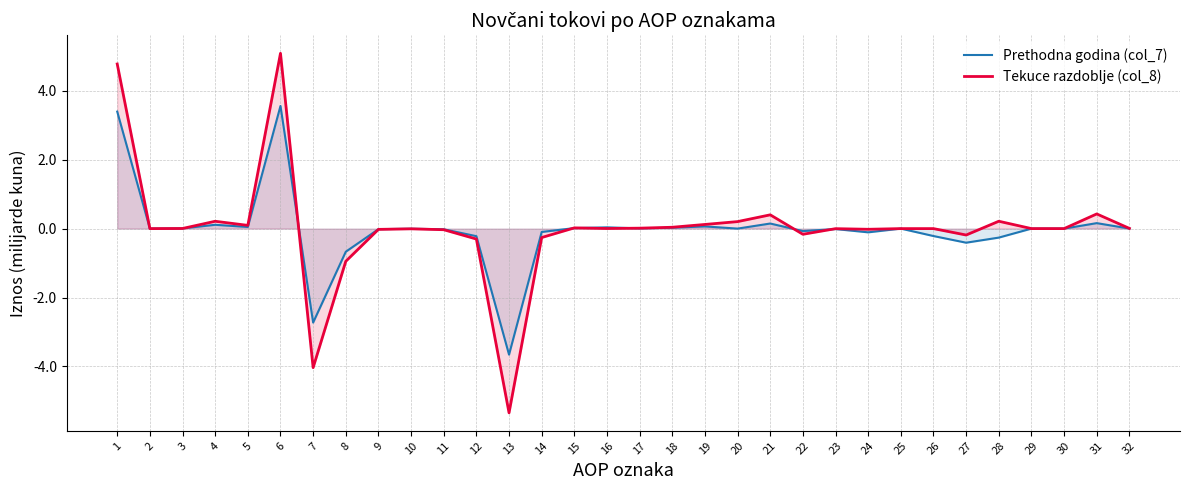

Is the value of Tekuce razdoblje (col_8) at 8 greater than the value of Prethodna godina (col_7) at 4?

No